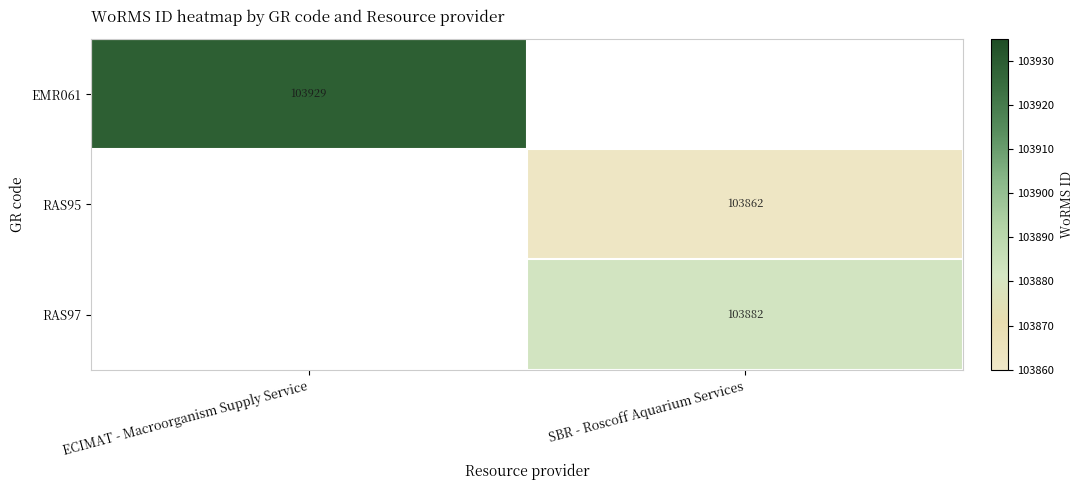

The value of RAS97 at SBR - Roscoff Aquarium Services is 51236.4. True or false?

False